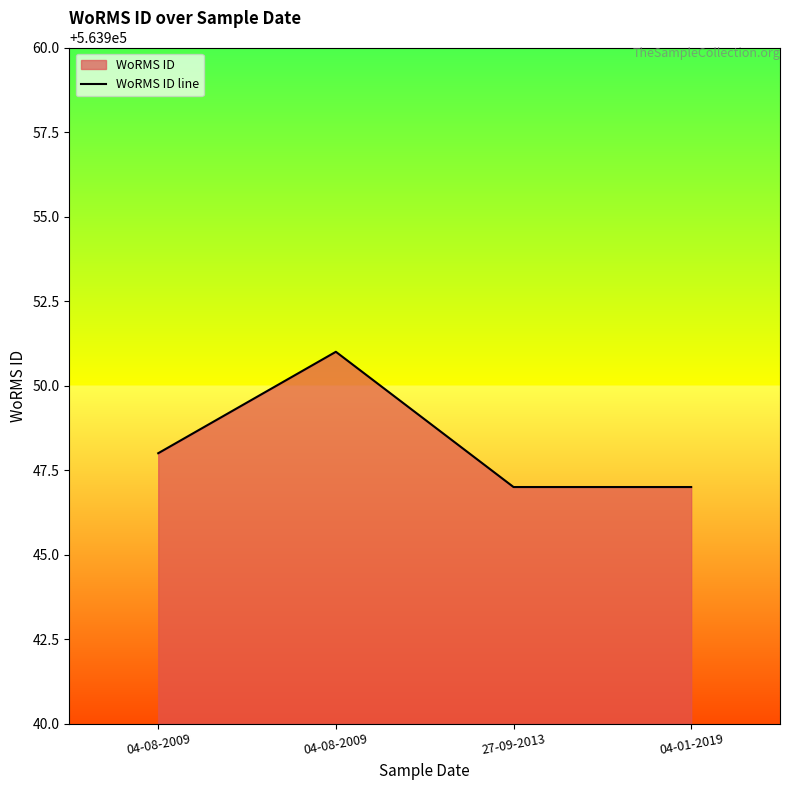

Reading left to right, list all the values displayed in this chart.

563948	563951	563947	563947